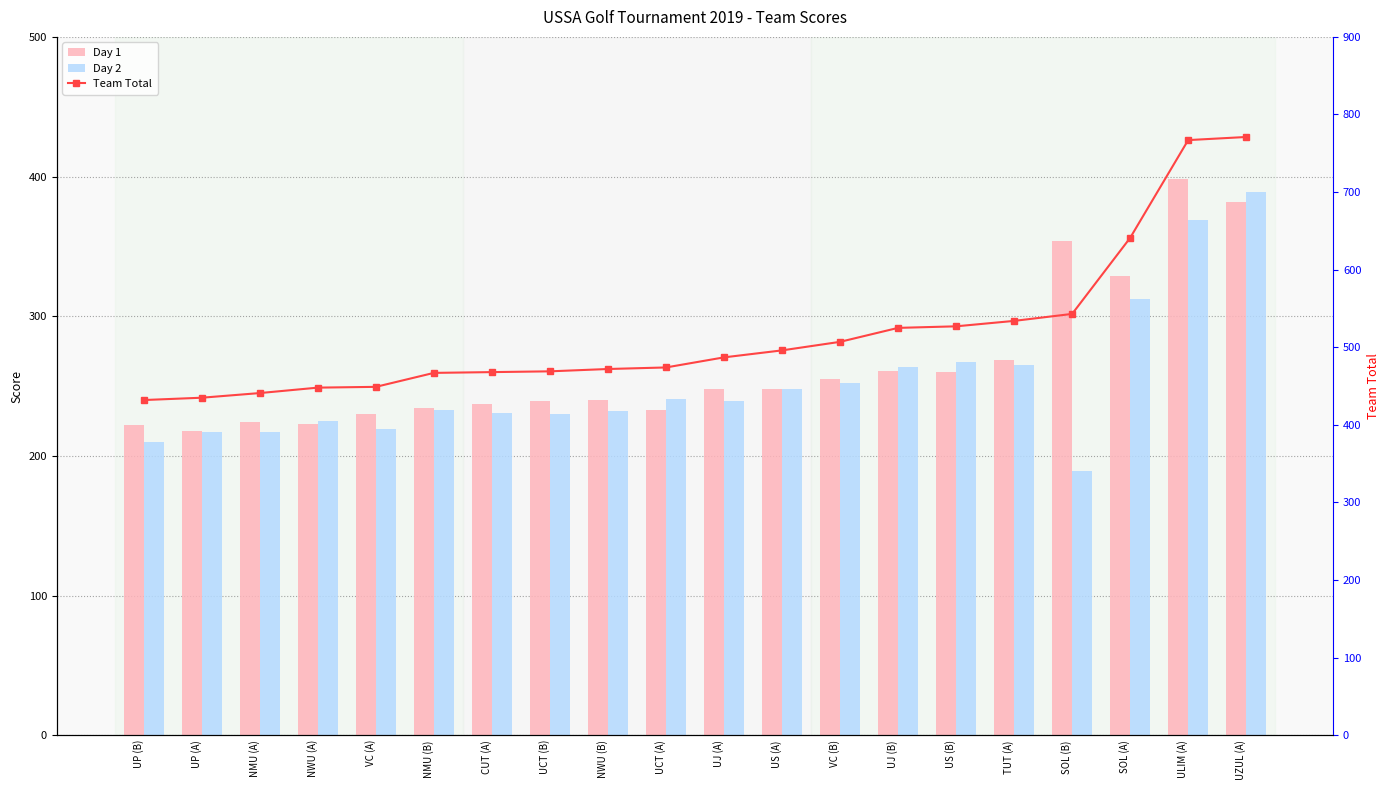

What is the spread (max minus min) of values at VC (B)?

255